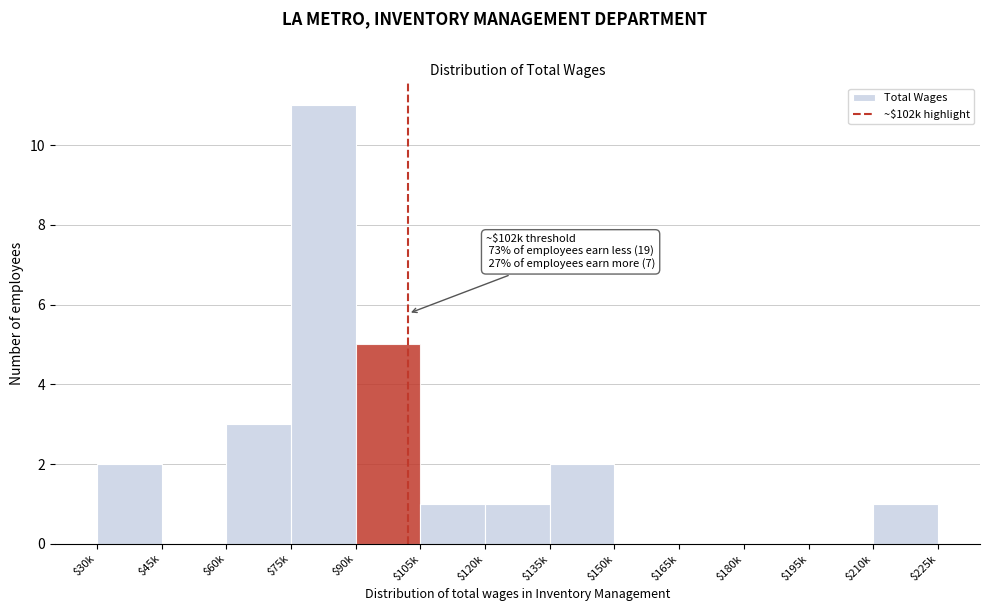

What is the greatest value displayed?

11